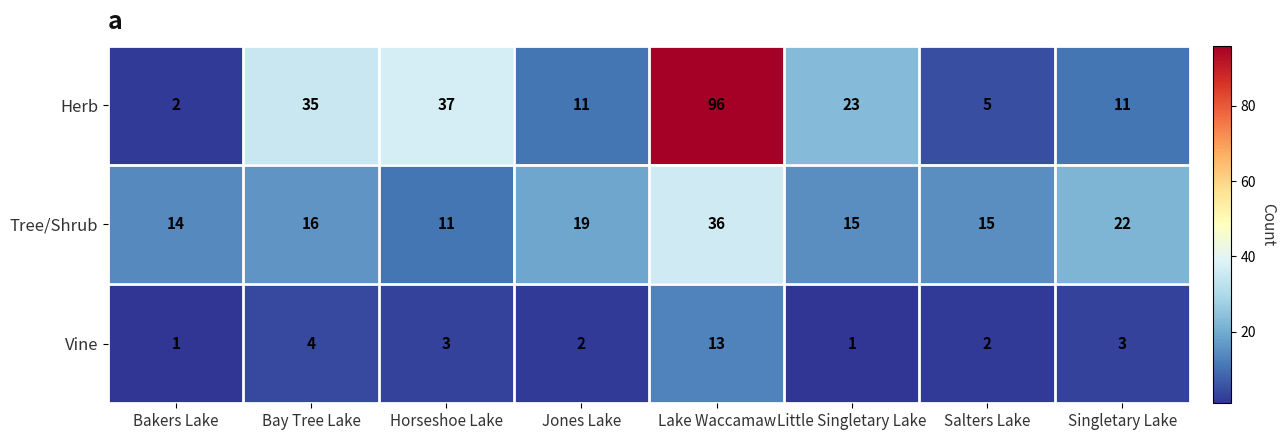

At which label is Vine closest to 7?

Bay Tree Lake